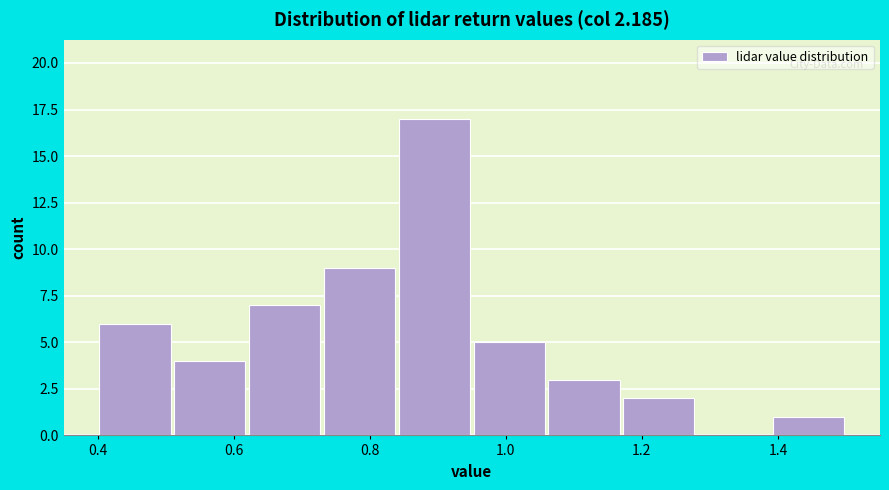

What is the height of the bar covering 1.39 to 1.50 on the x-axis? Neither the bar edges nor the heights are printed on the chart, so give them approximately, as read against the axes.

1